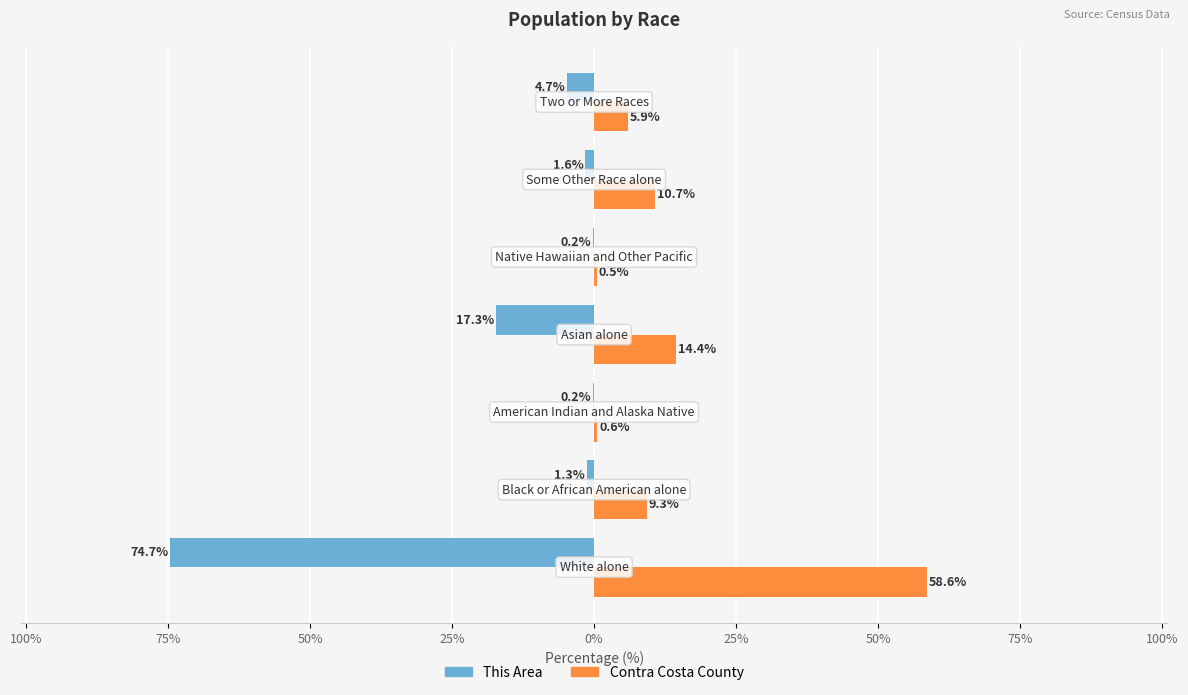

What are all the series names shown in the legend?

This Area, Contra Costa County